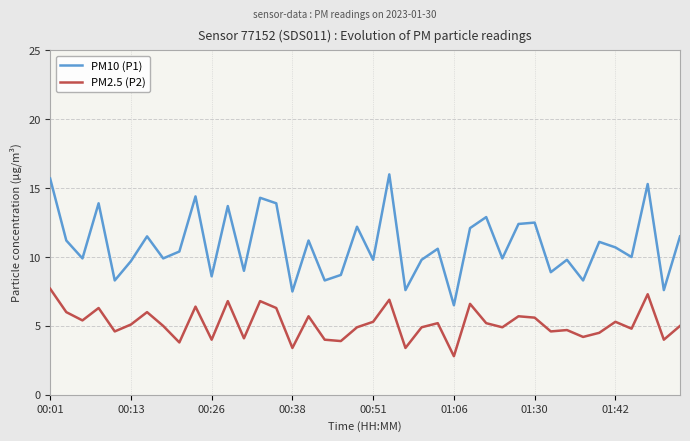

Which series has the largest total across all categories?

PM10 (P1)